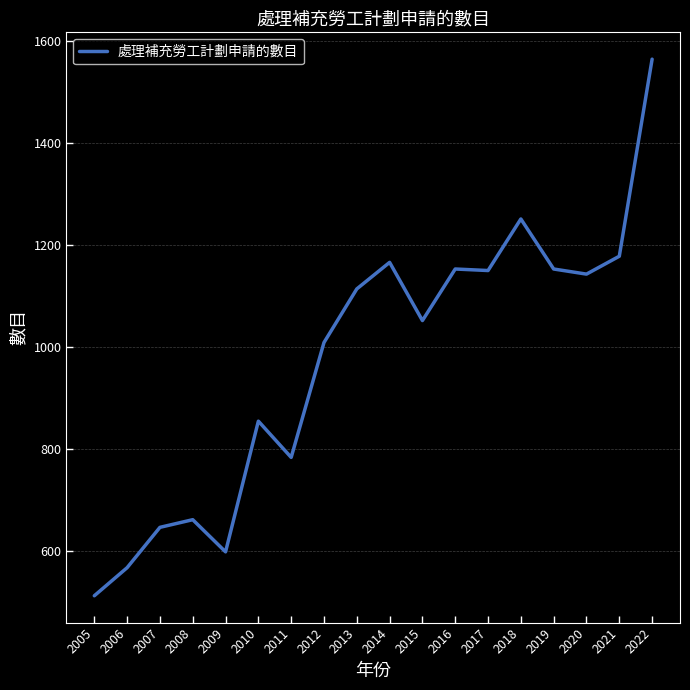

Is it true that the value at 2013 is 1114?

True